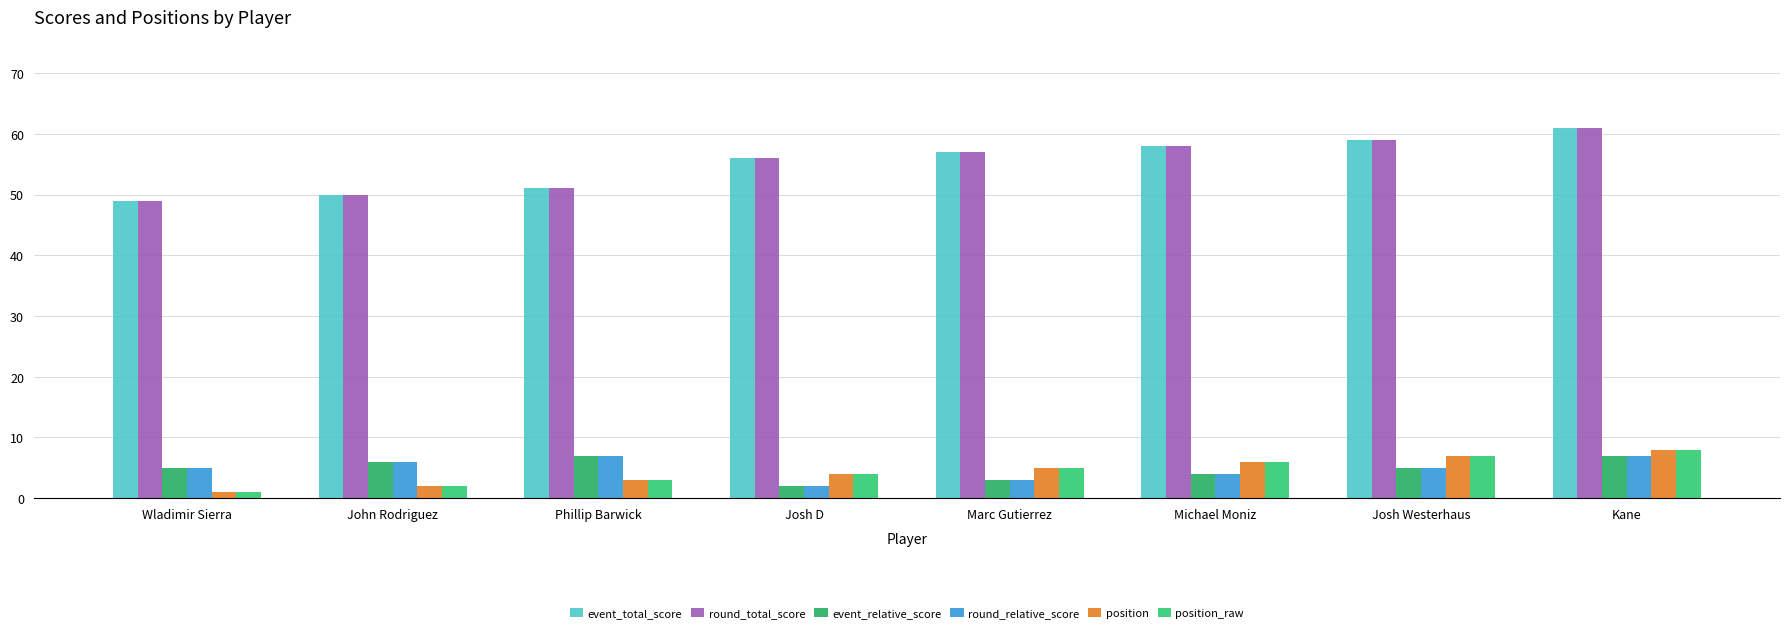

The position_raw series shows 14 at Kane. True or false?

False